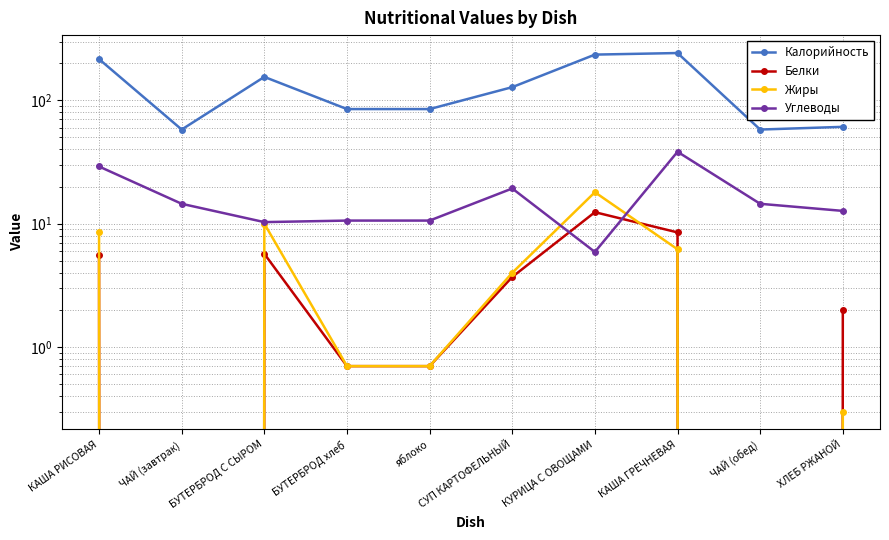

List the series in order of their peak value, highest first.

Калорийность, Углеводы, Жиры, Белки